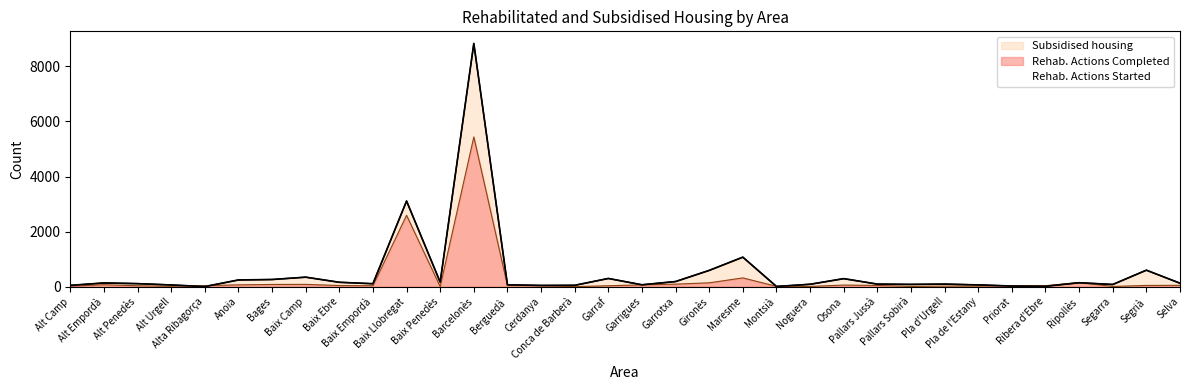

How many interior local peaks does the Rehab. Actions Started series have?

10